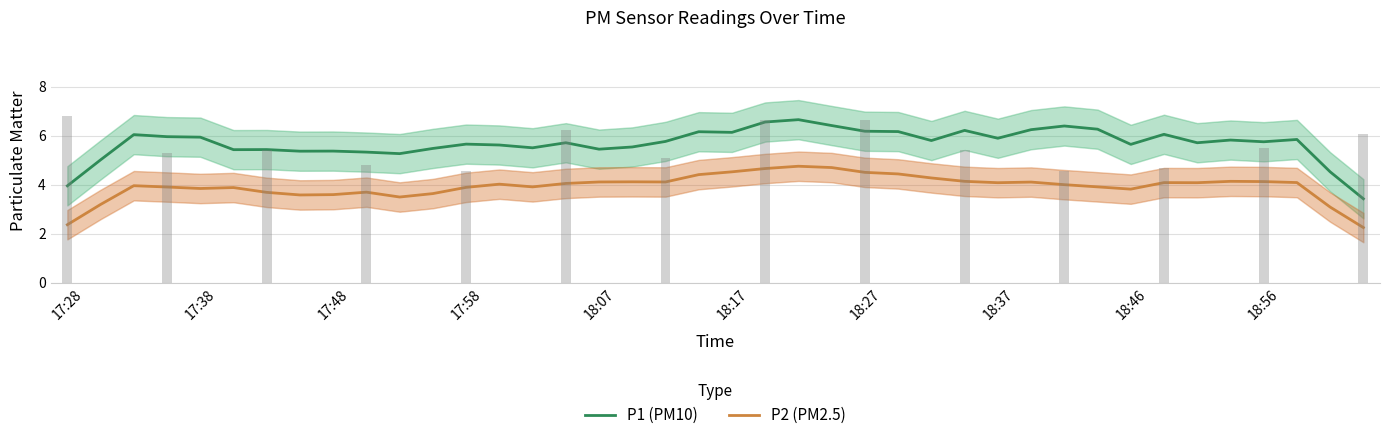

What is the sum of the P1 (PM10) values at 15 and 11?

11.2